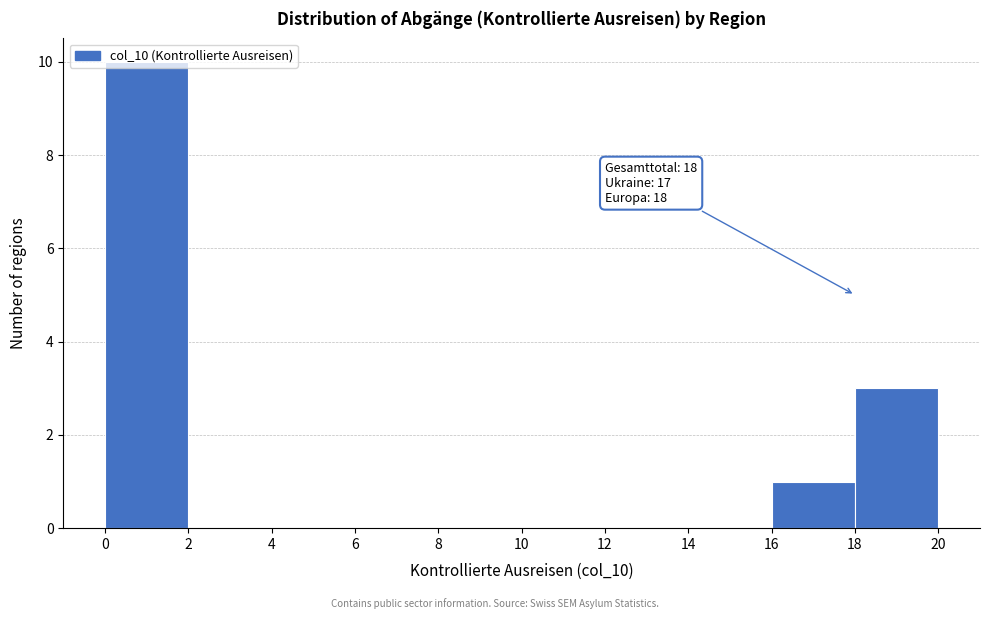

Which range on the x-axis has the tallest bar?

0 to 2